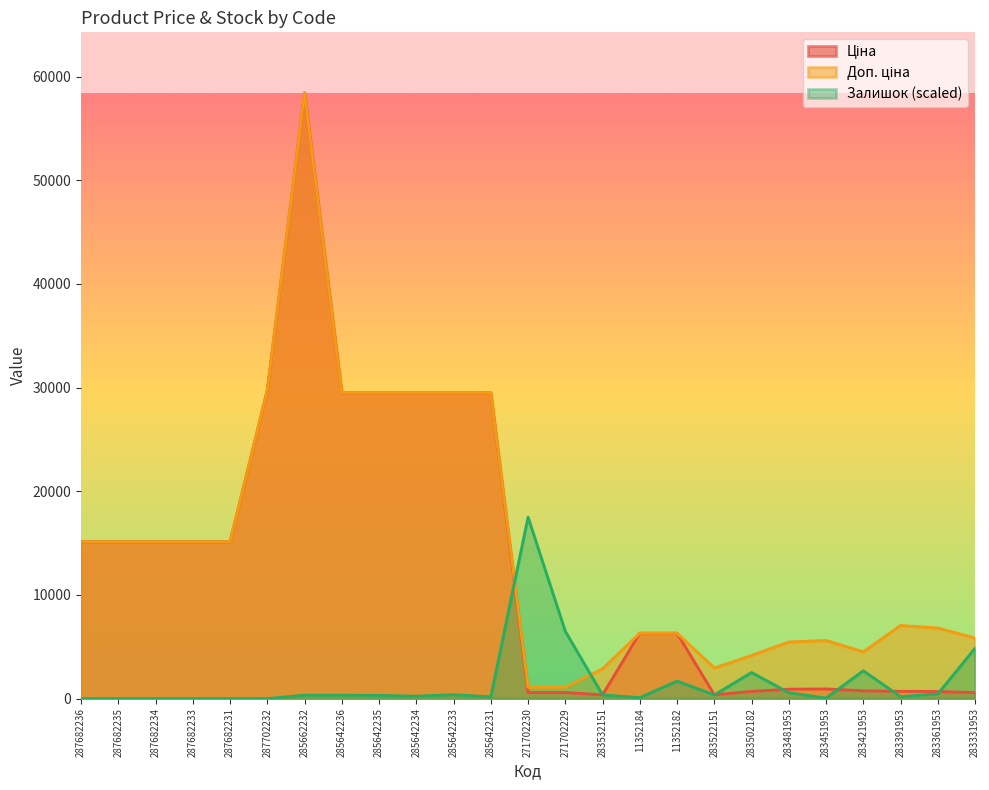

What is the difference between the Доп. ціна values at 285642236 and 283481953?

24029.2